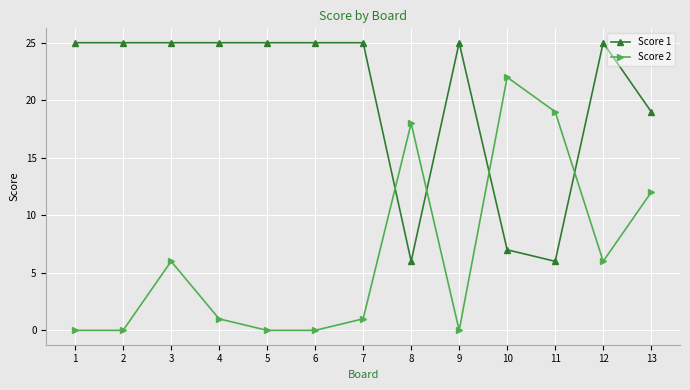

Rank the series by their maximum value, from highest to lowest.

Score 1, Score 2